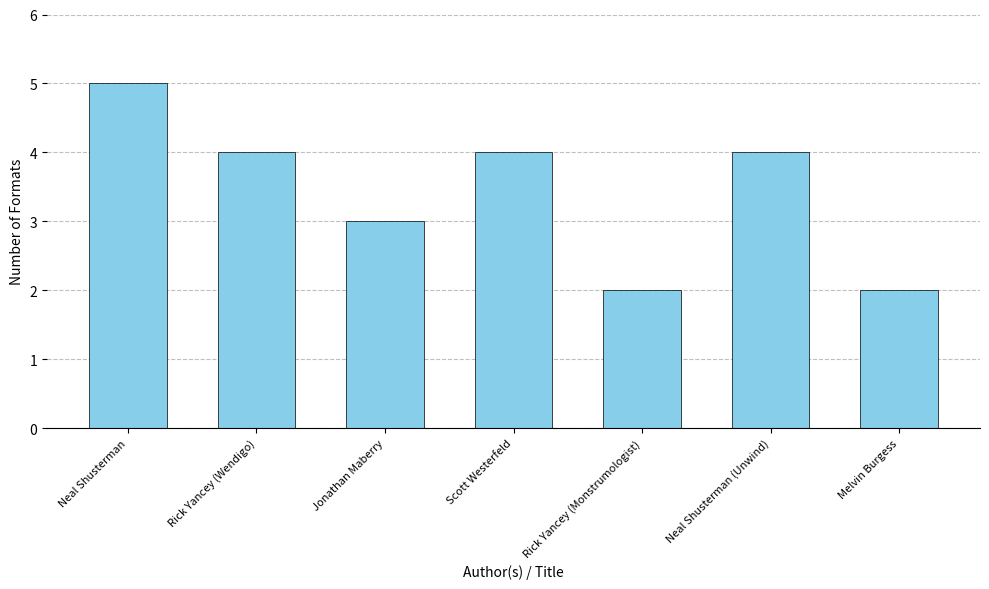

What is the sum of the values at Jonathan Maberry and Rick Yancey (Monstrumologist)?

5